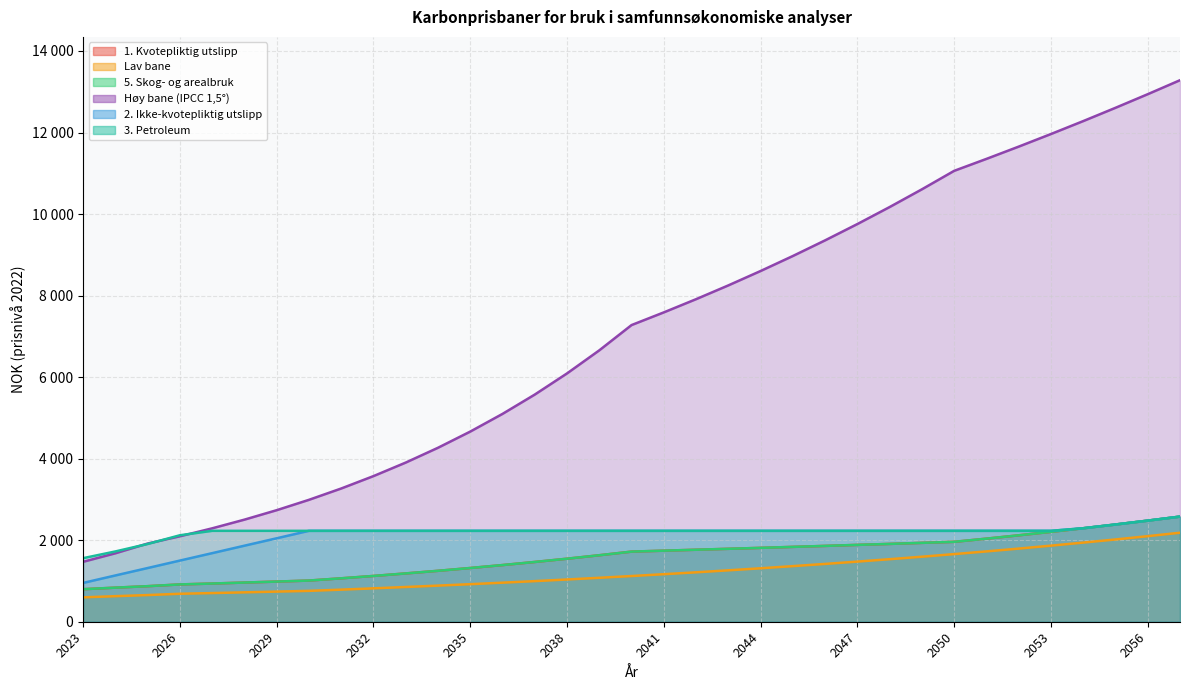

How many values in the 3. Petroleum series exceed 2230?

4